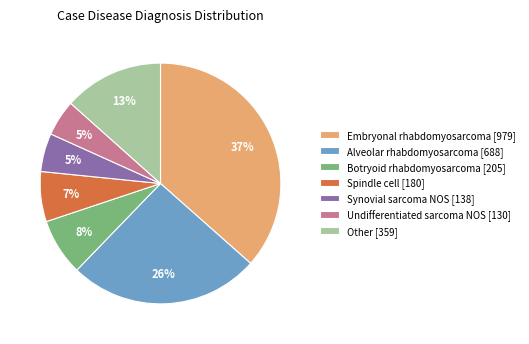

True or false: Other accounts for 26% of the total.

False